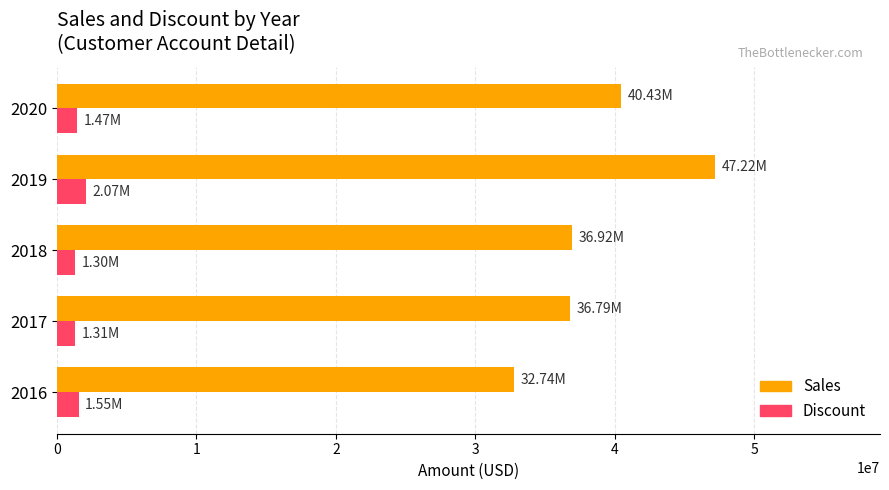

List the series in order of their peak value, lowest first.

Discount, Sales